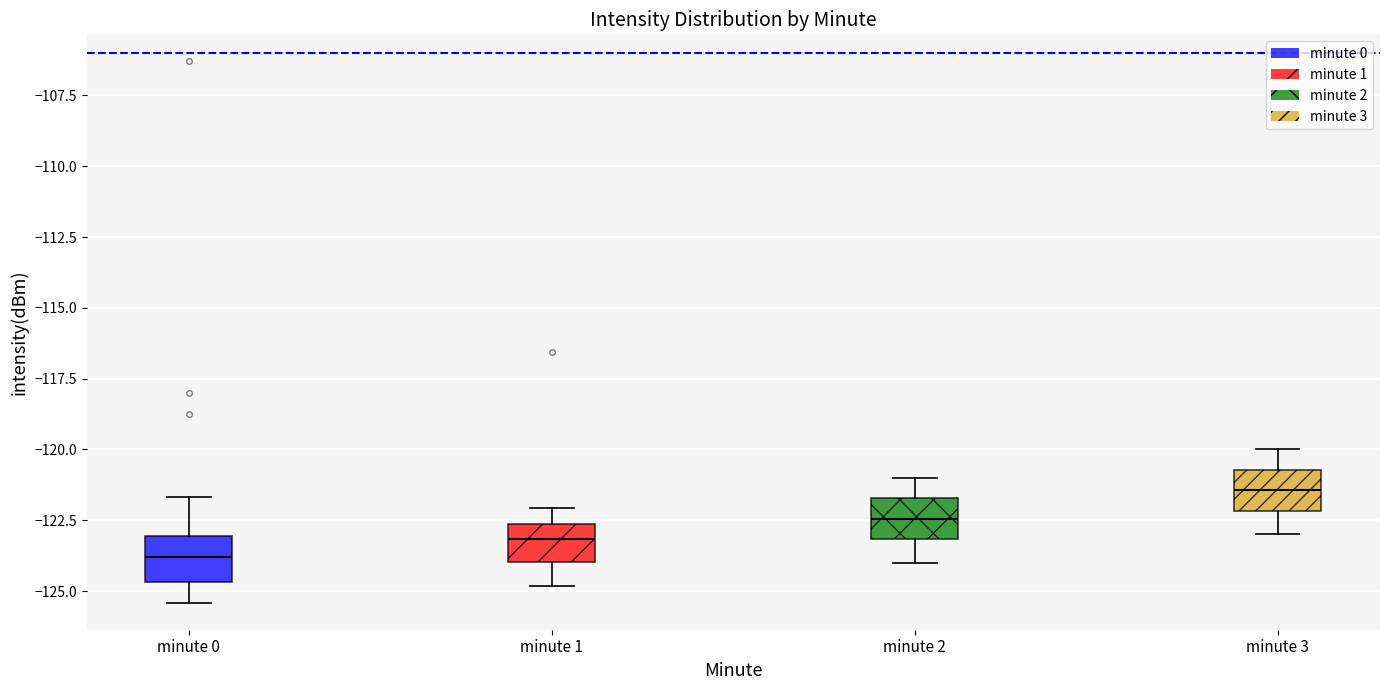

Where does the lower whisker of the box for minute 0 end on the y-axis? The values are not printed on the chart, so give them approximately, as read against the axis.

-125.5